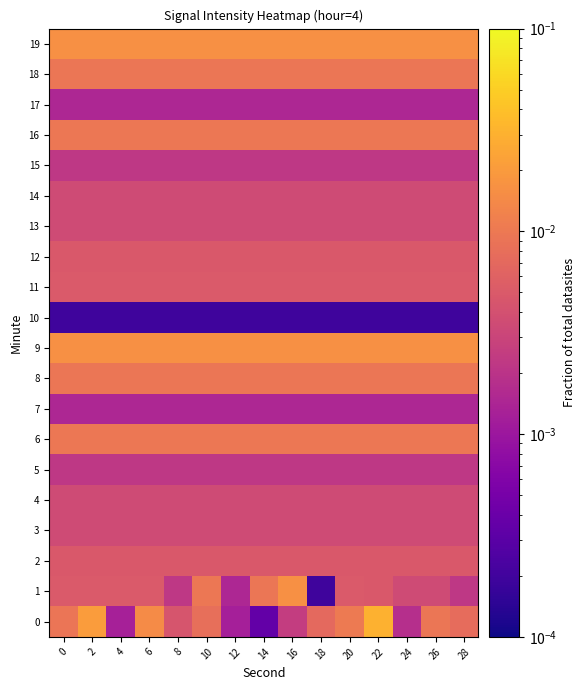

At which category is the sum across all series the highest?

22